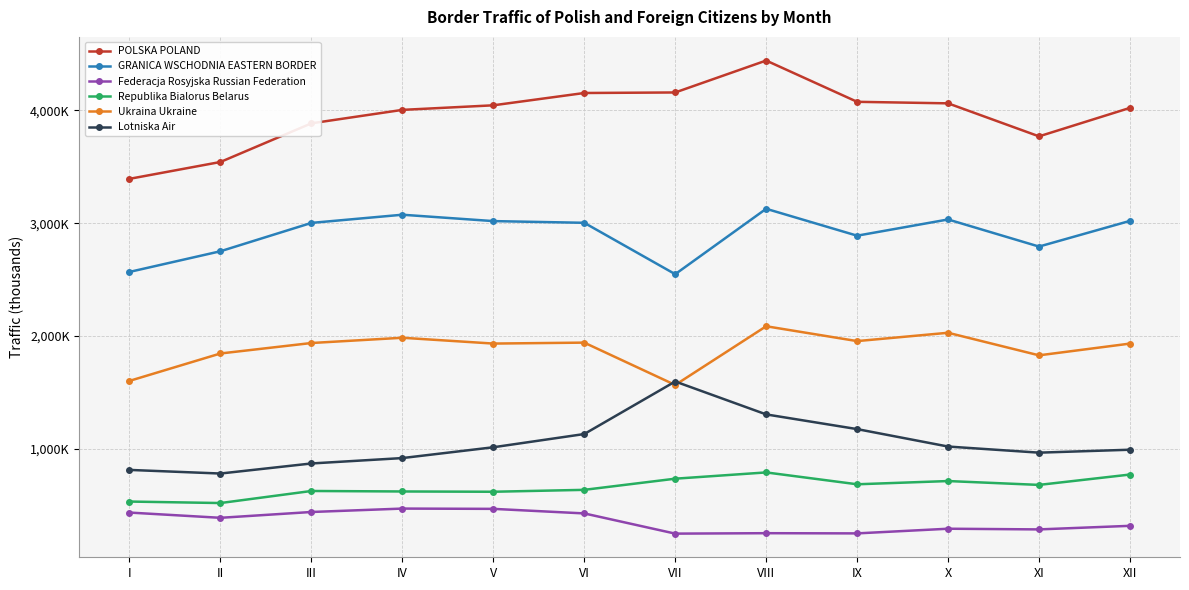

Does the chart have visible grid lines?

Yes